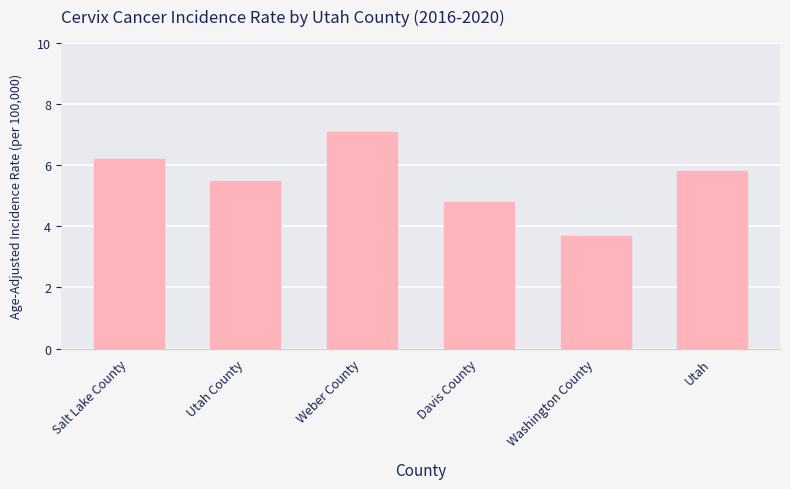

Rank the categories by value from highest to lowest.

Weber County, Salt Lake County, Utah, Utah County, Davis County, Washington County